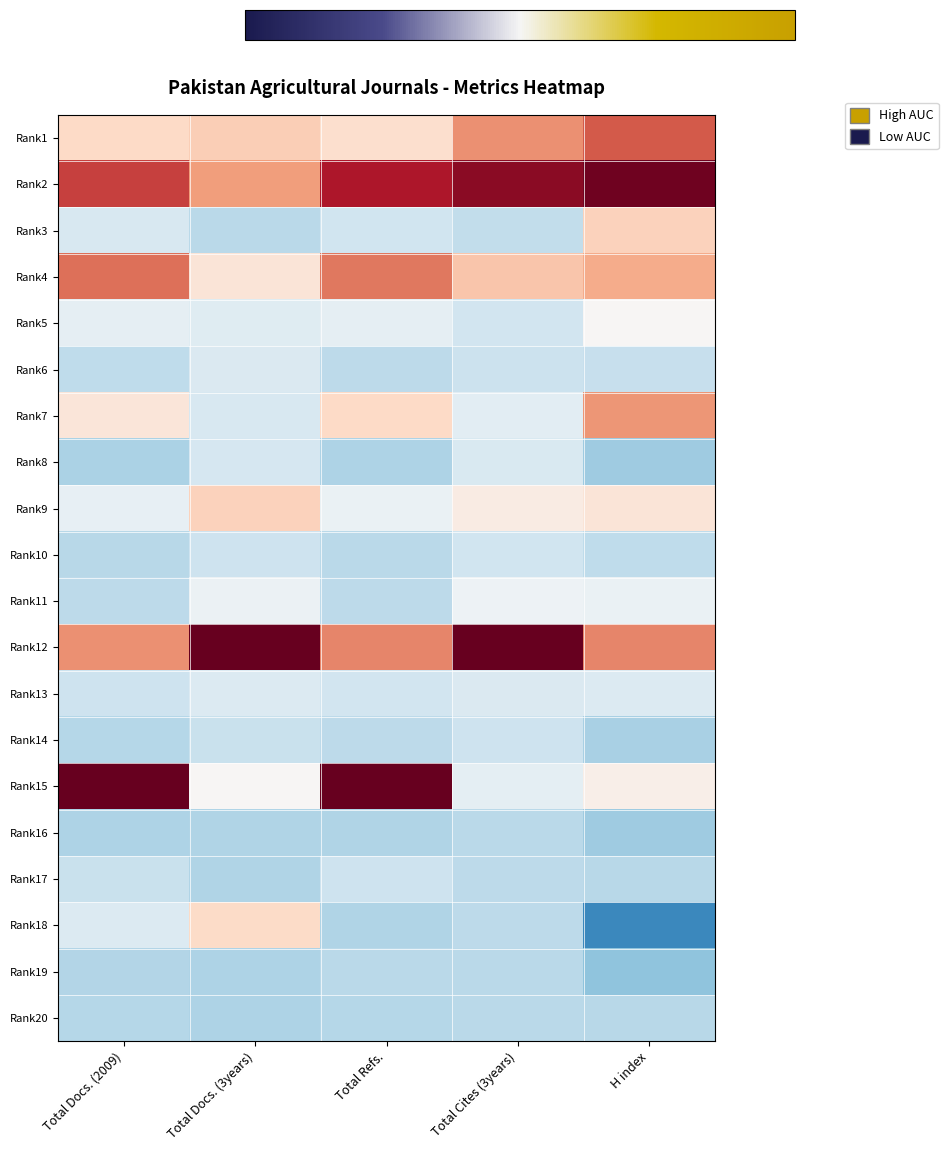

Rank the series at Total Docs. (2009) from highest to lowest value.

Rank15, Rank2, Rank4, Rank12, Rank1, Rank7, Rank9, Rank5, Rank18, Rank3, Rank13, Rank17, Rank6, Rank11, Rank10, Rank14, Rank20, Rank19, Rank16, Rank8